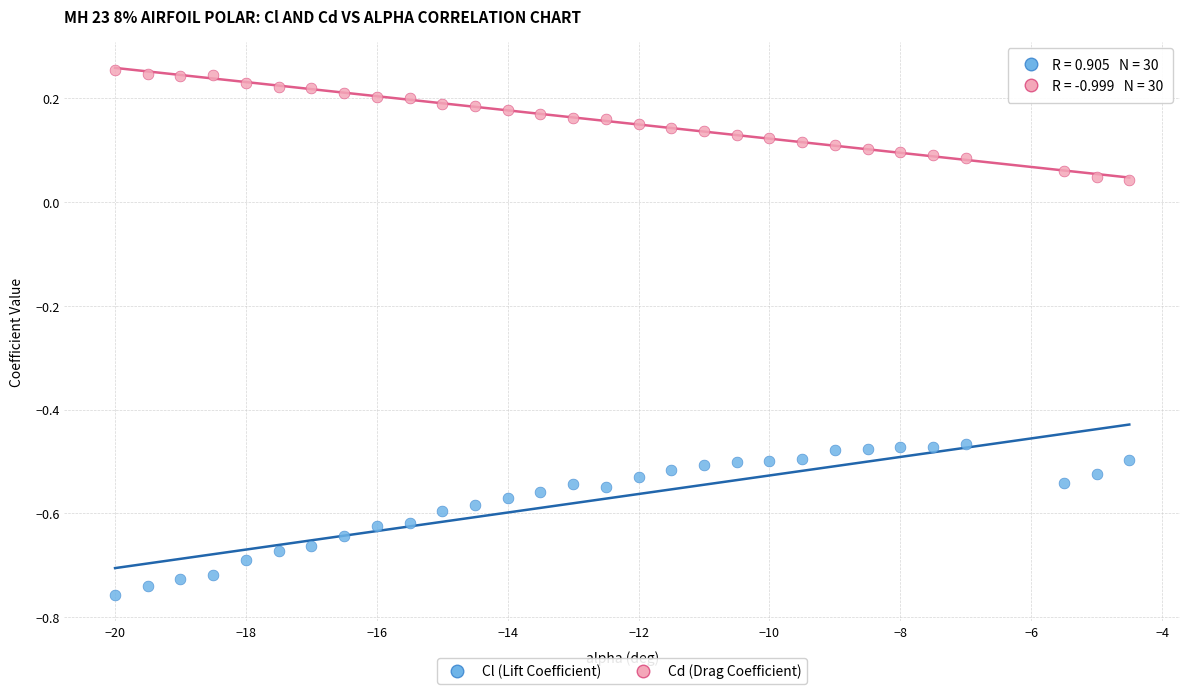

Across all data points, what is the range of Y values (max minus min)?

1.0